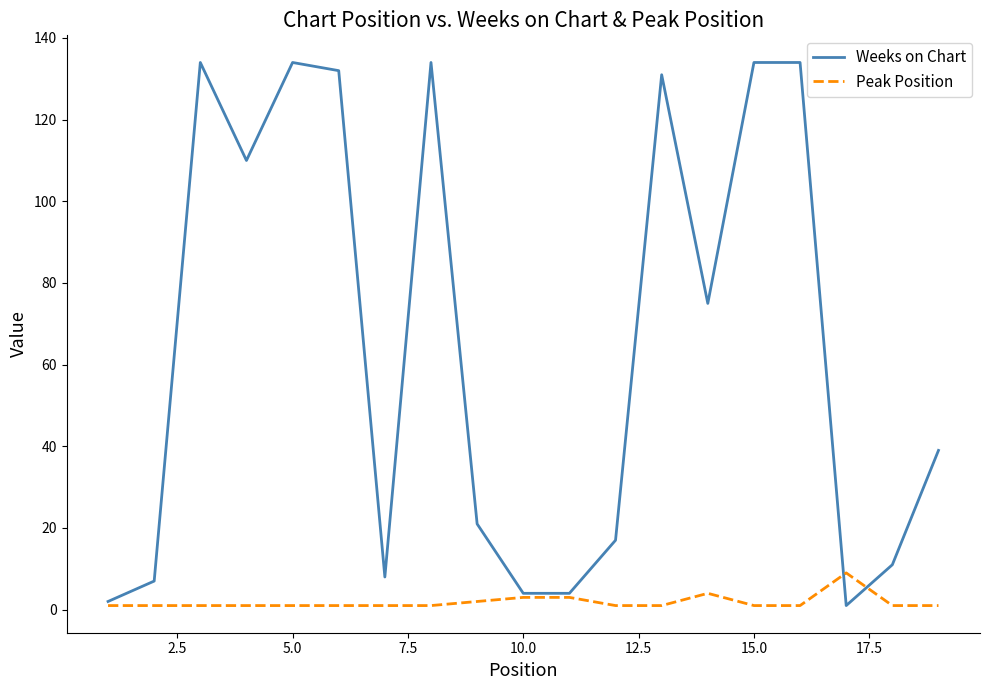

What is the difference between the maximum and minimum values in the Peak Position series?

8